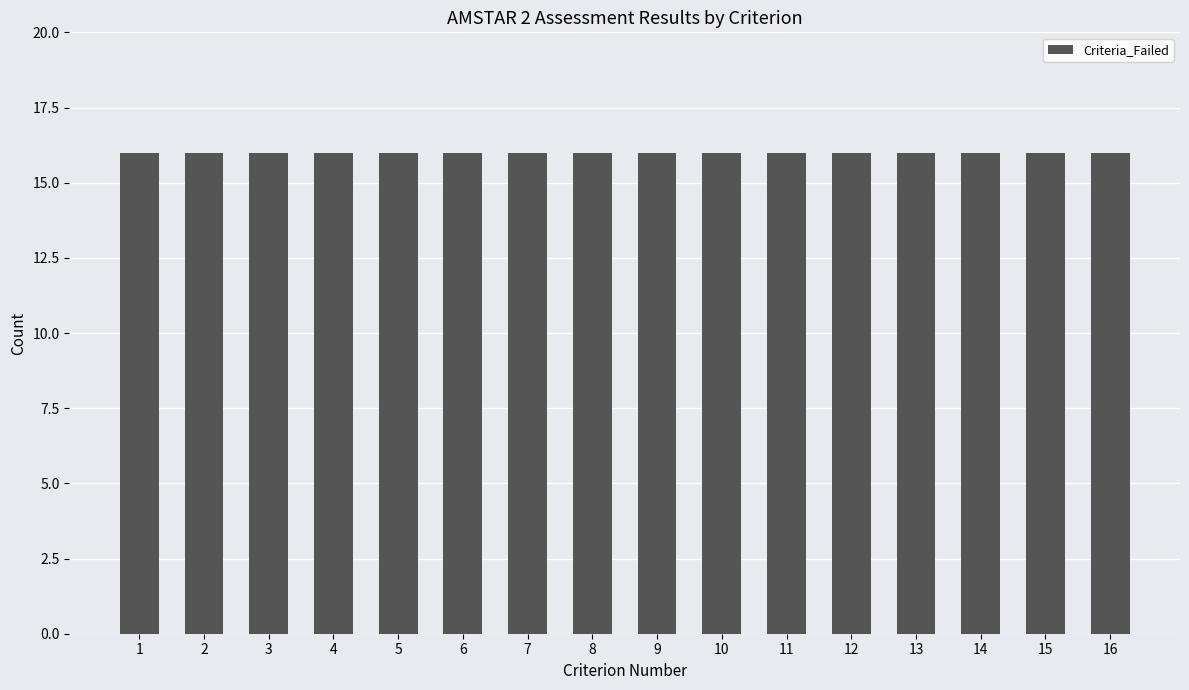

True or false: Criteria_Failed has a value of 16 at 13.

True